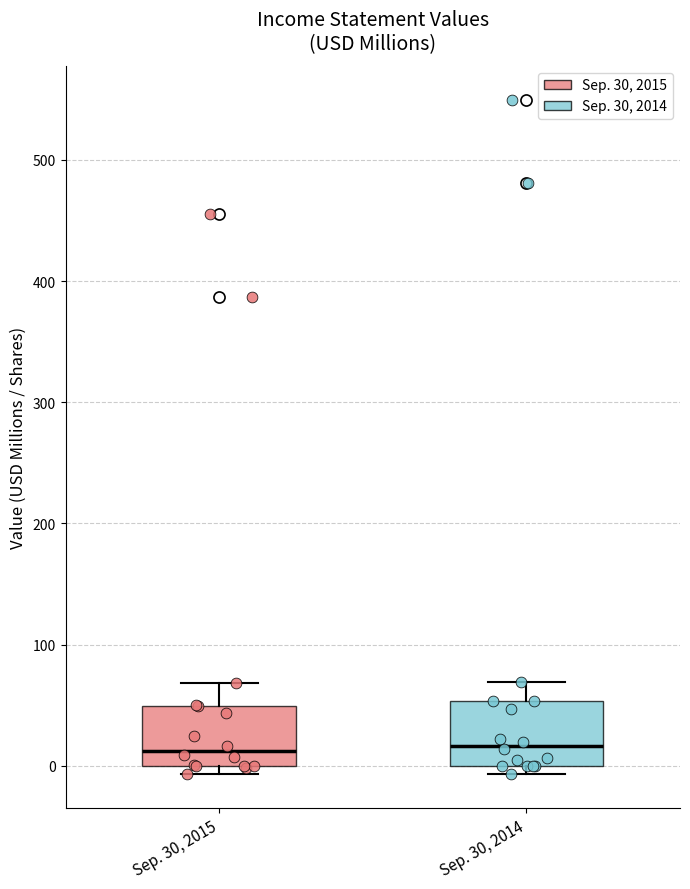

Reading left to right, transcribe this box plot: for each box, give where its median line is, the range the box spans, and where its two whiskers end, as read against the y-axis. The values are not printed on the chart, so give them approximately, as read against the axis.

Sep. 30, 2015: median 10, box 0 to 50, whiskers -10 to 70
Sep. 30, 2014: median 20, box 0 to 50, whiskers -10 to 70